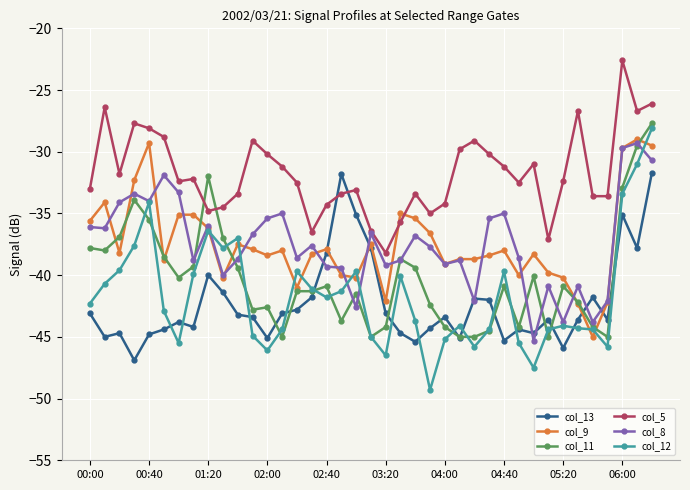

True or false: col_5 has more than 2 interior local peaks.

True